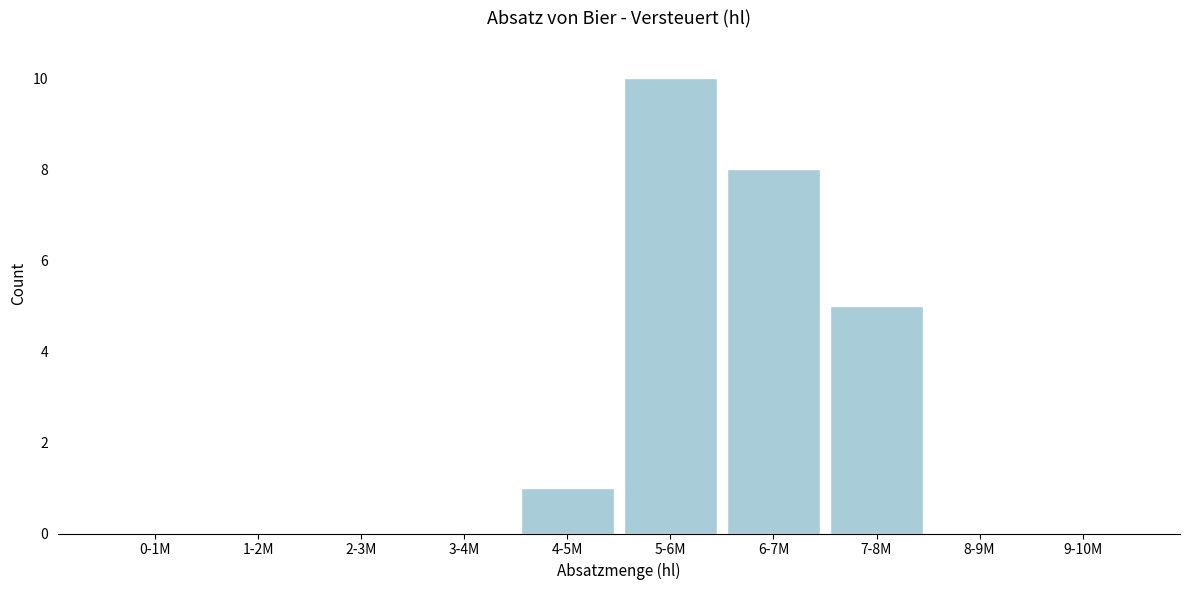

Reading left to right, what are all the values shown in this chart?

0-1M=0	1-2M=0	2-3M=0	3-4M=0	4-5M=1	5-6M=10	6-7M=8	7-8M=5	8-9M=0	9-10M=0